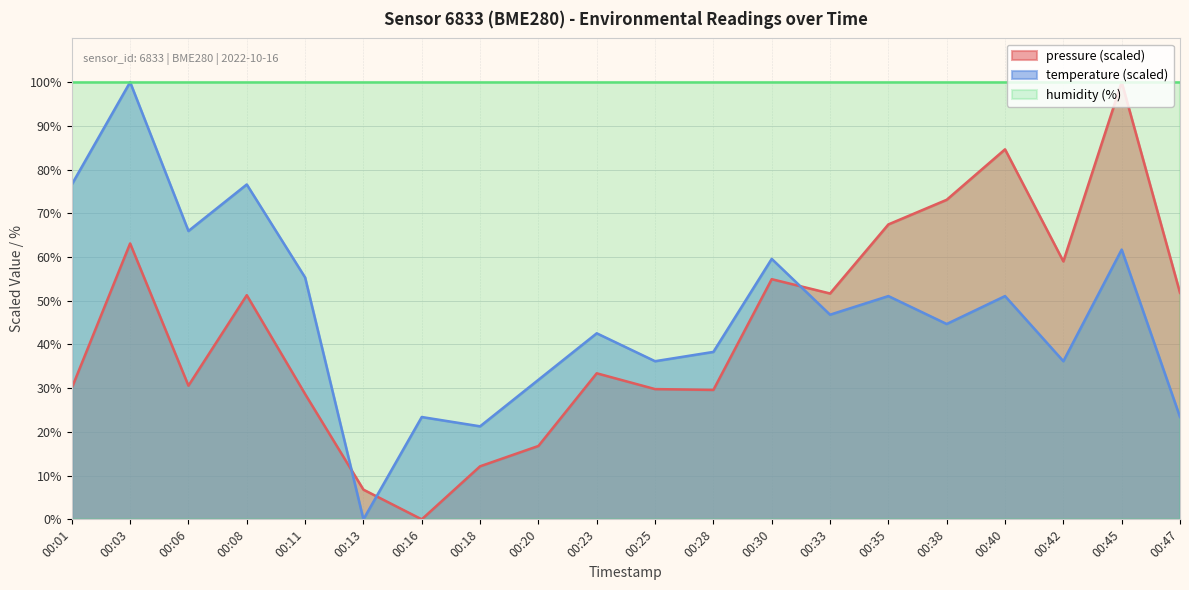

What is the spread (max minus min) of values at 00:20?

83.2